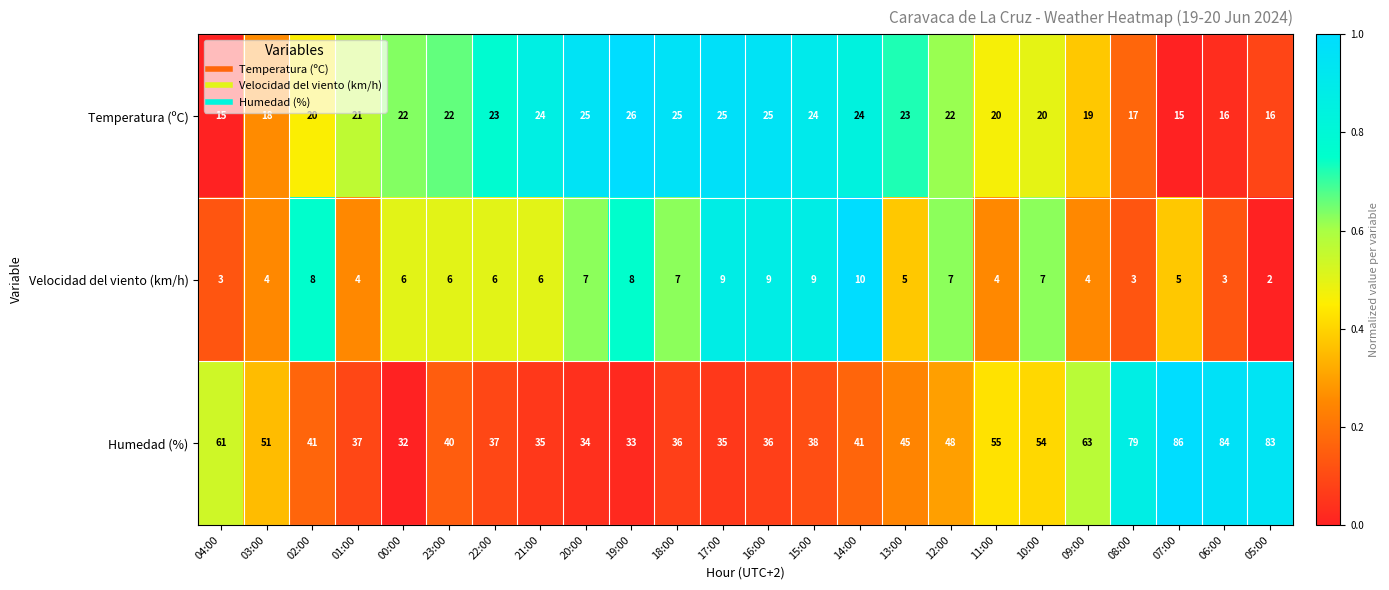

Rank the series by their average value, from lowest to highest.

Velocidad del viento (km/h), Temperatura (ºC), Humedad (%)